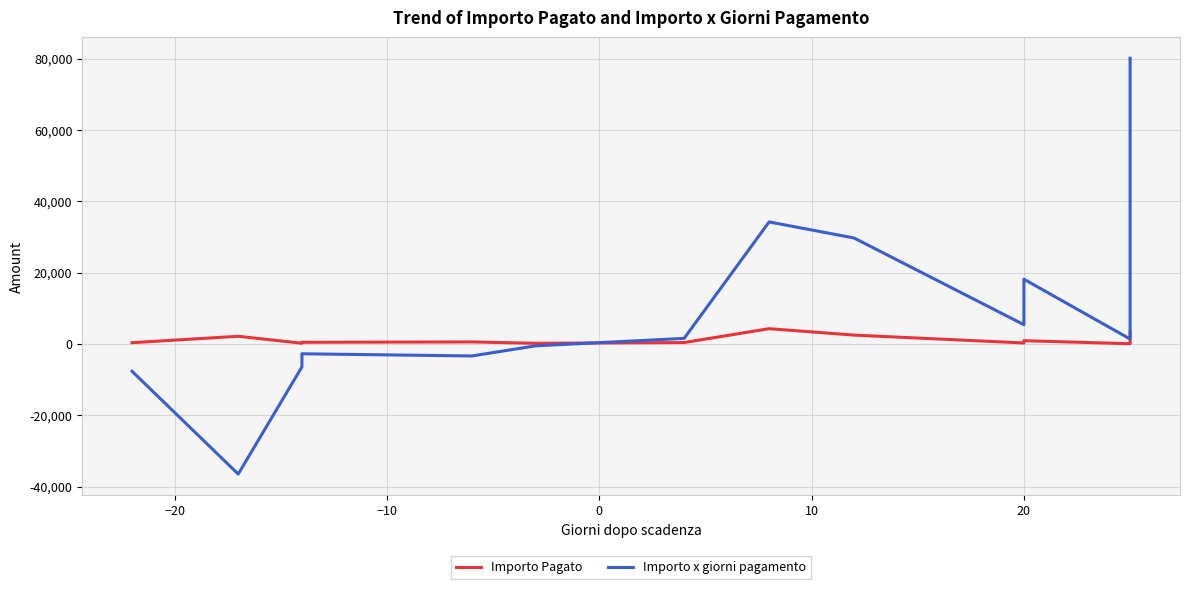

What is the maximum value for Importo Pagato?

4275.0